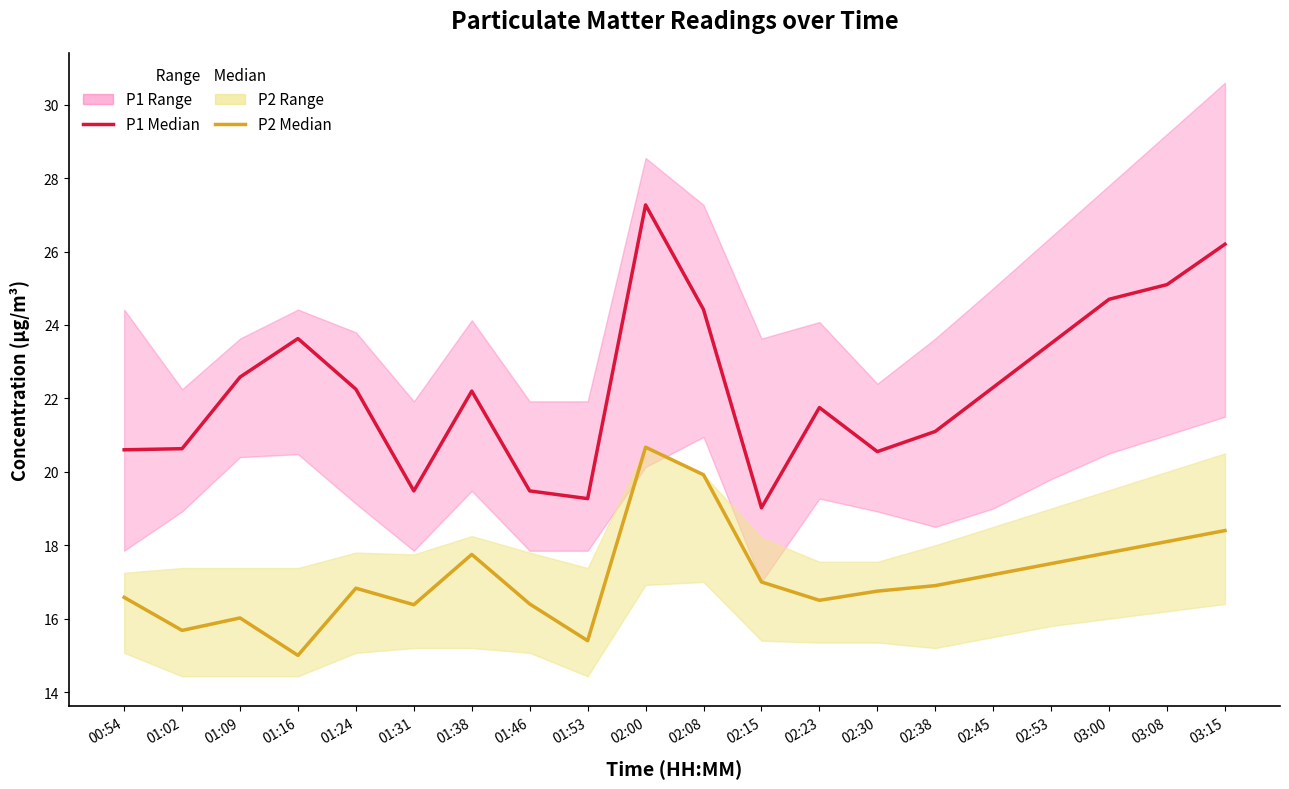

Rank the categories by P2 median value from highest to lowest.

02:00, 02:08, 03:15, 03:08, 03:00, 01:38, 02:53, 02:45, 02:15, 02:38, 01:24, 02:30, 00:54, 02:23, 01:46, 01:31, 01:09, 01:02, 01:53, 01:16